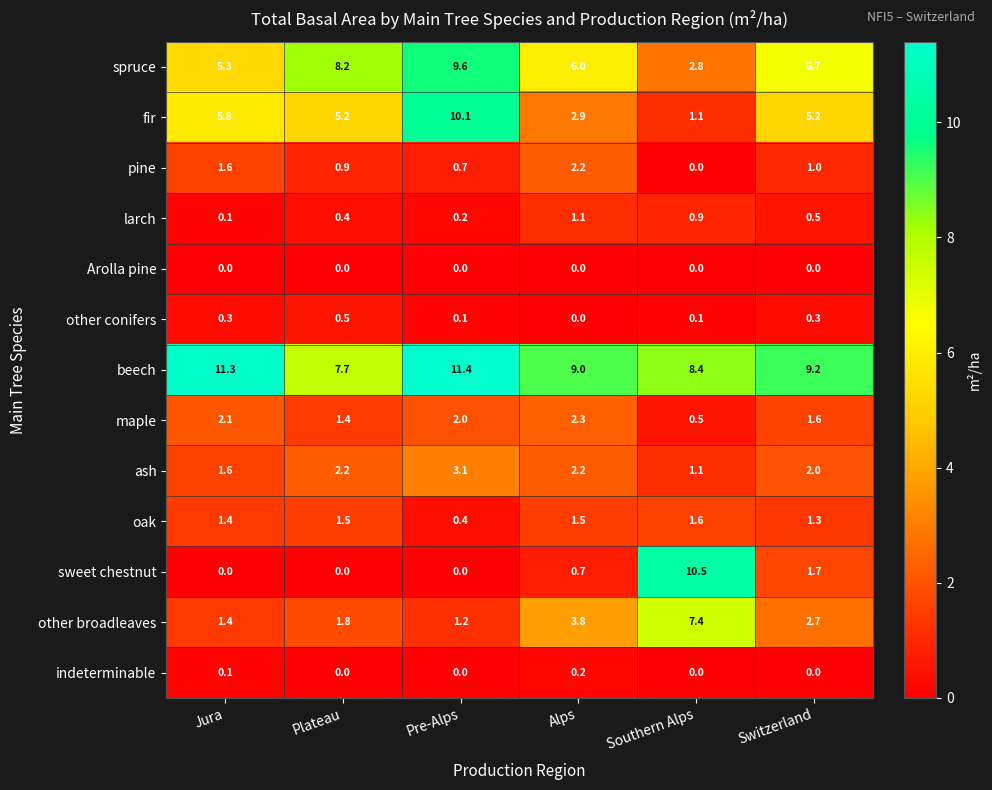

What is the spread (max minus min) of values at Plateau?

8.2